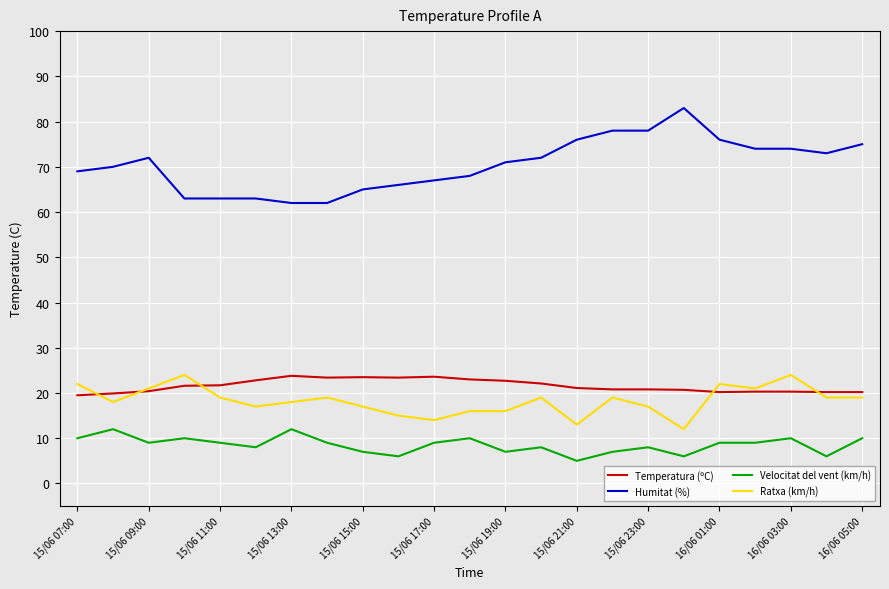

Which series has the widest spread of values?

Humitat (%)